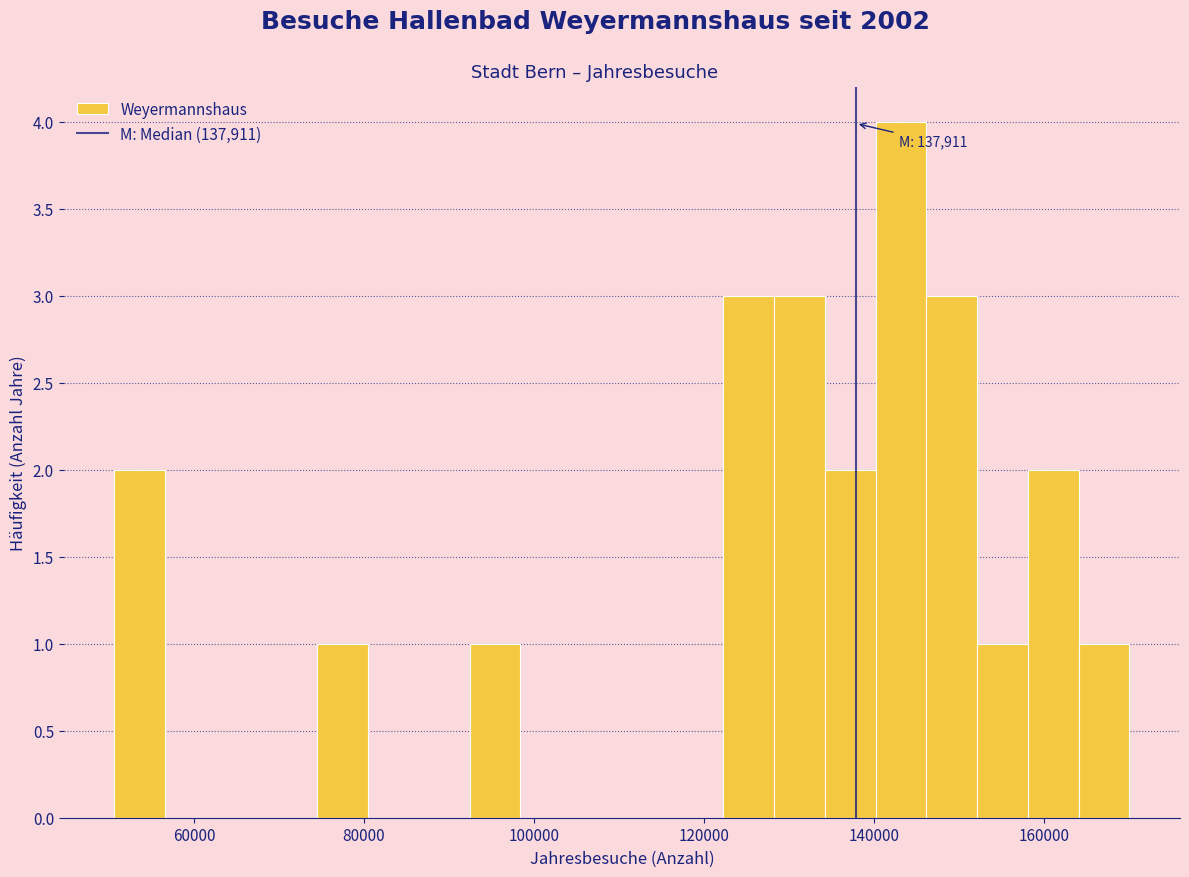

Around what value on the x-axis is the tallest bar? Give the approximate position of its centre, as read against the axis.

144000